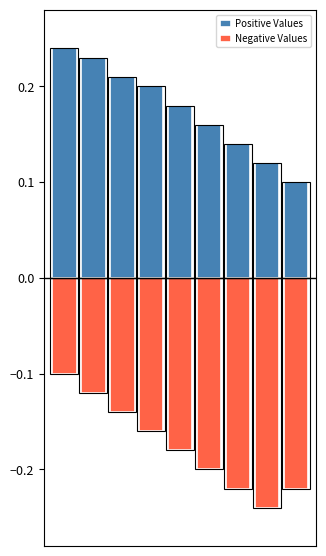

Rank the series by their maximum value, from highest to lowest.

Positive Values, Negative Values